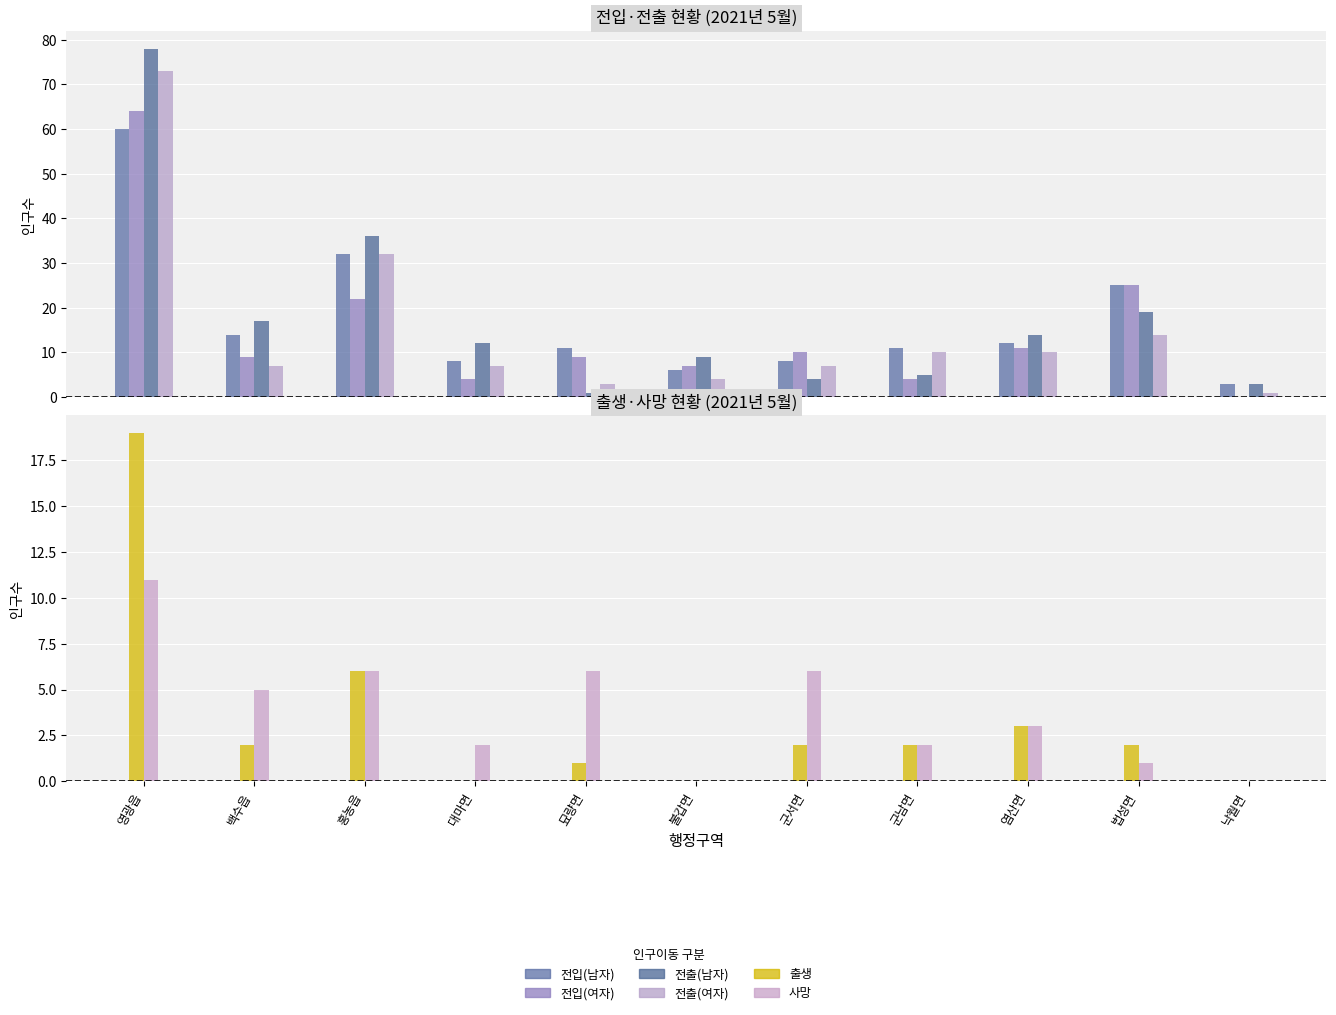

Read the 전입(여자) value at 법성면, to the nearest 5.

25